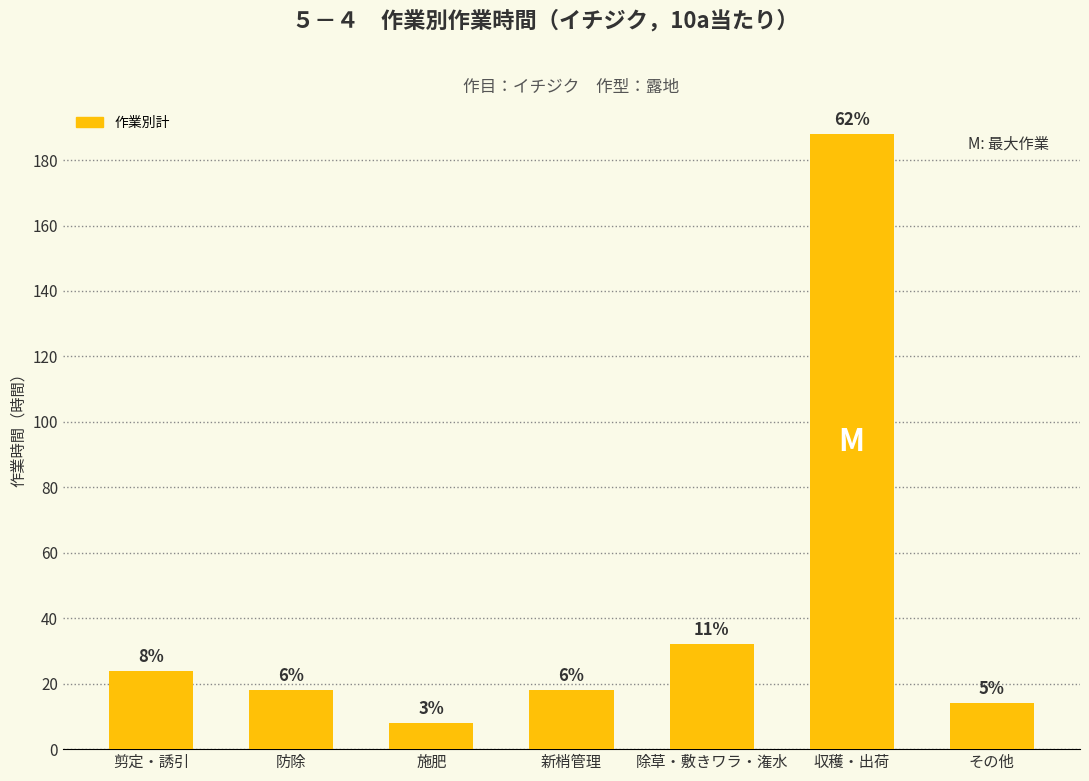

What is the greatest value displayed?

188